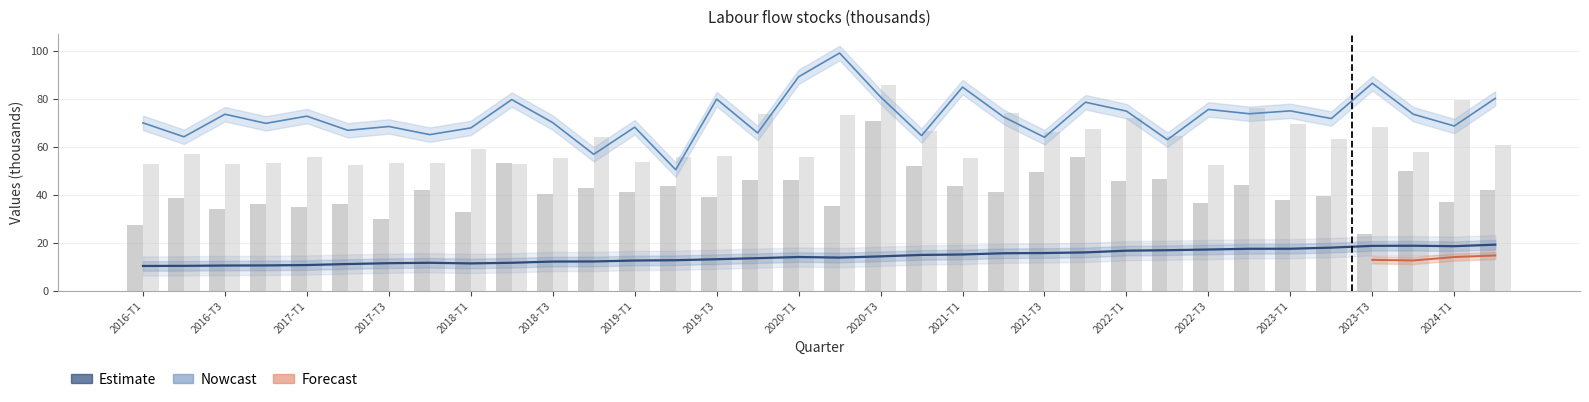

How many series are shown in this chart?

4